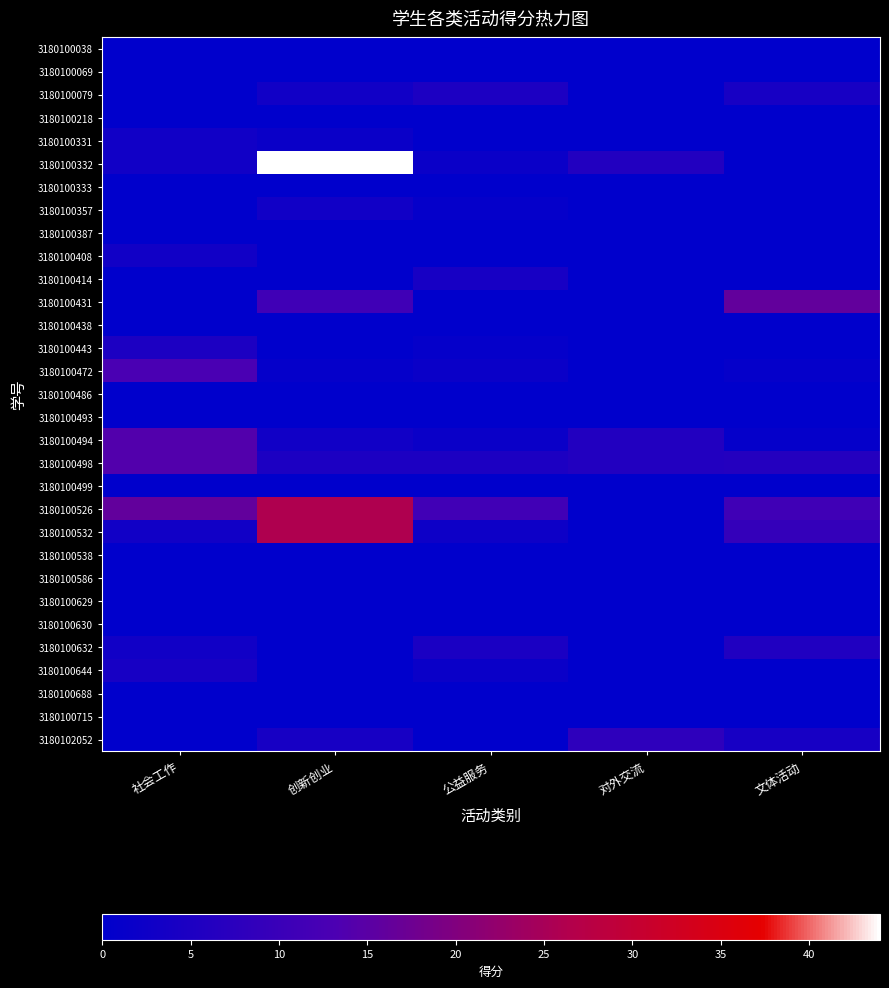

Which series changed the most between 社会工作 and 对外交流?

3180100526